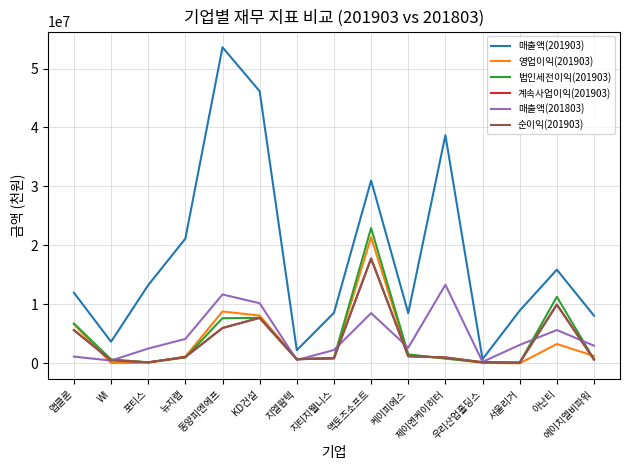

Does the chart have visible grid lines?

Yes